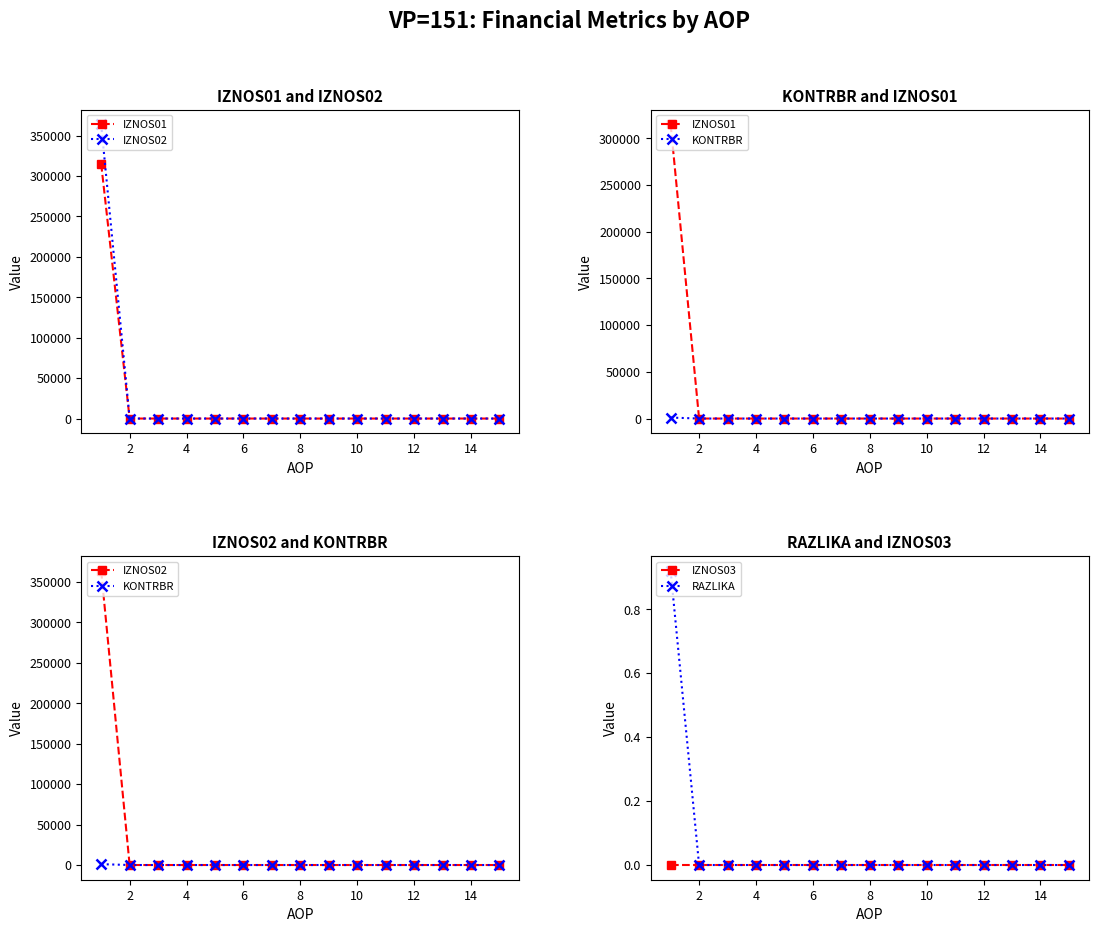

The value of RAZLIKA at 6 is 0.0. True or false?

True